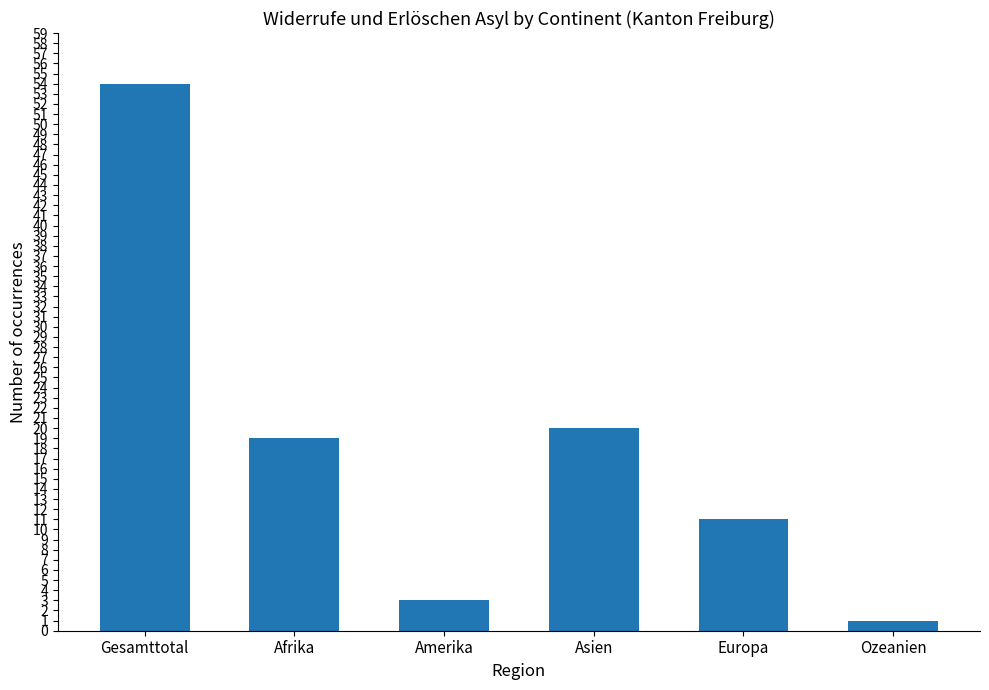

Reading right to left, list all the values displayed in this chart.

1	11	20	3	19	54